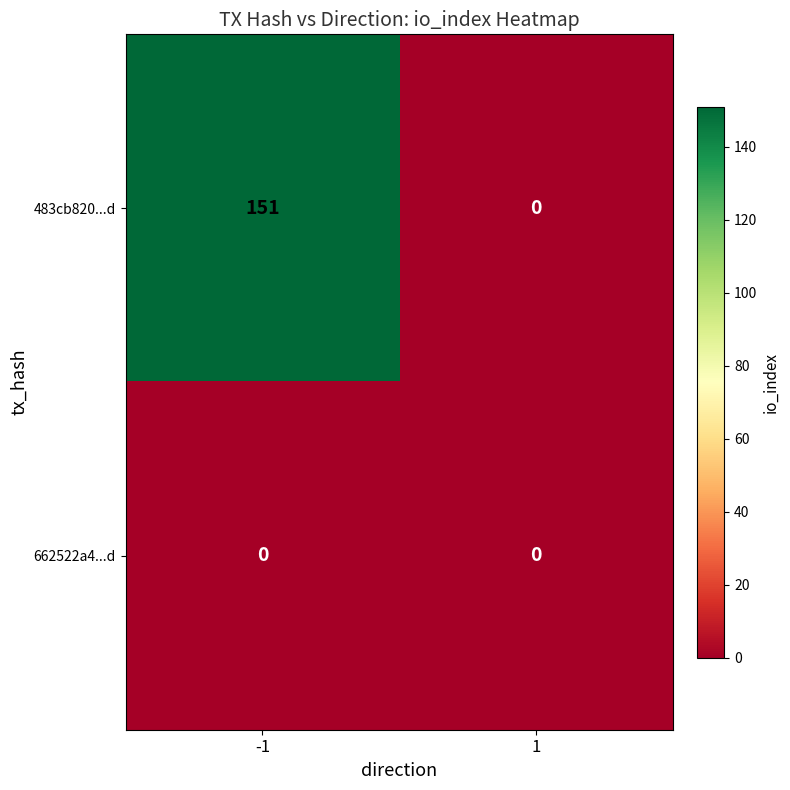

At which category is the sum across all series the highest?

-1